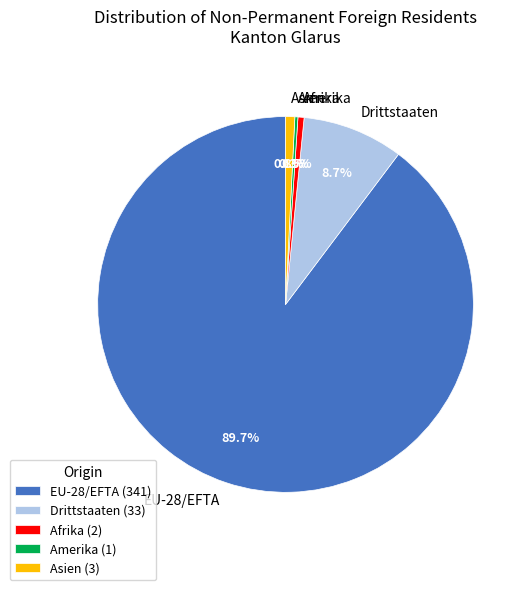

Approximately how many times larger is the value at EU-28/EFTA compared to Drittstaaten?

10.3